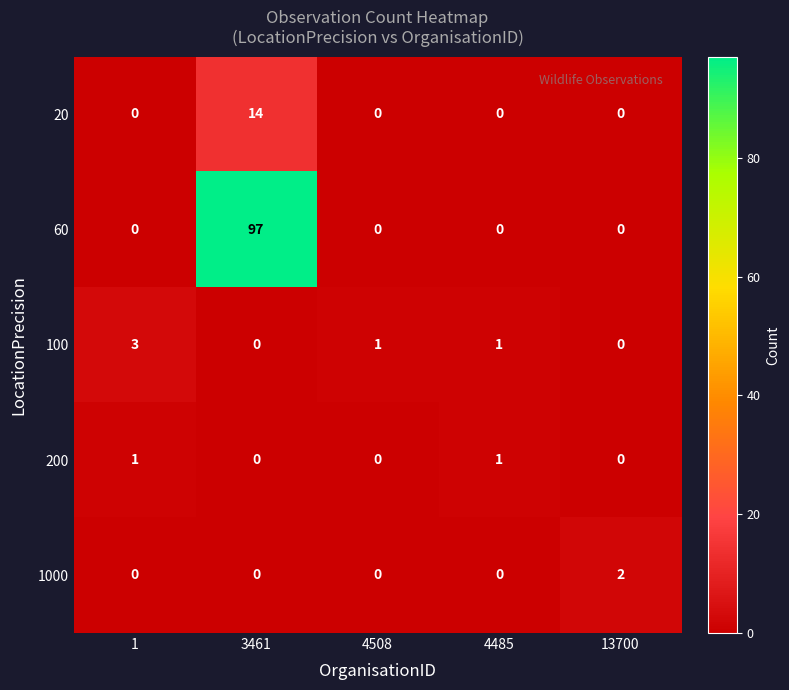

True or false: 20 has a value of 0 at 1.

True